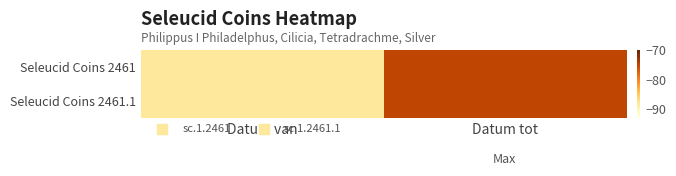

Between Datum van and Datum tot, which series saw the biggest shift?

Seleucid Coins 2461